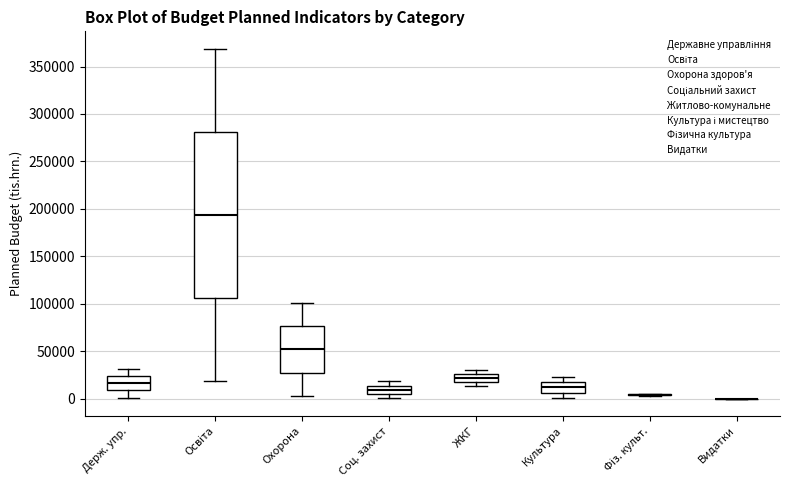

Comparing the boxes themselves (not the whiskers), which one is the tallest?

Освіта